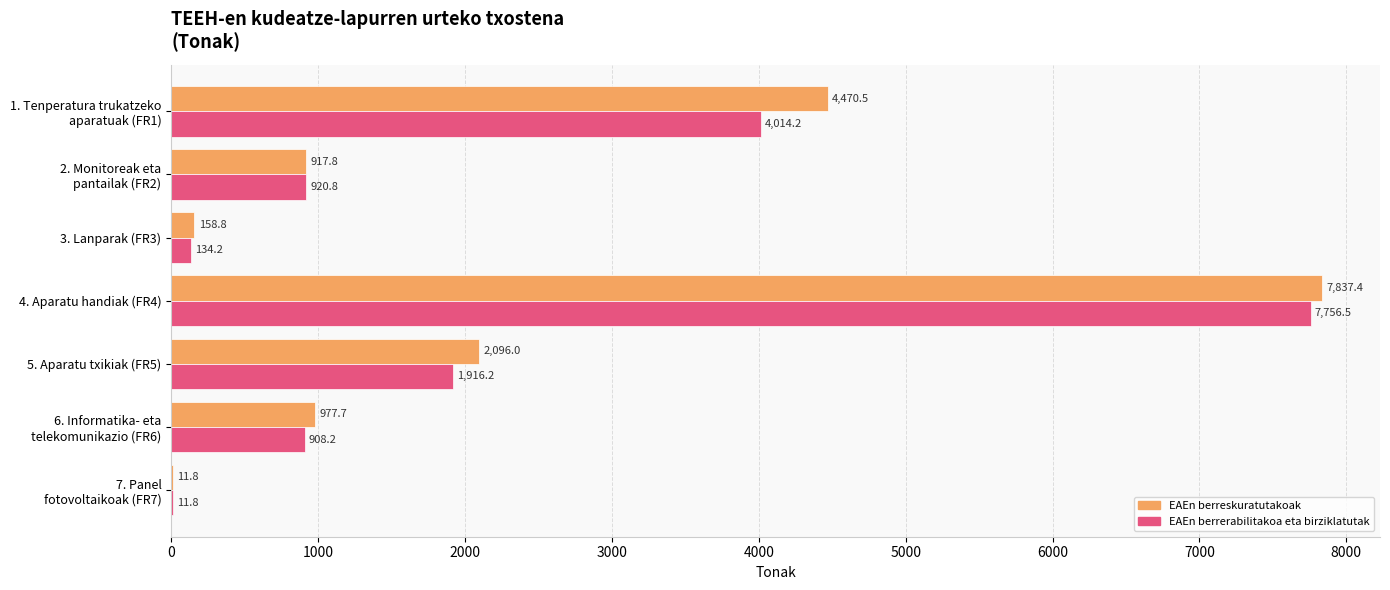

Is it true that EAEn berreskuratutakoak equals 2512.9 at 4. Aparatu handiak (FR4)?

False